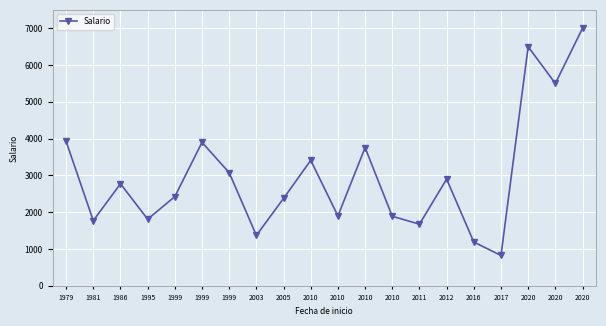

Which has a higher value, 2012 or 2010?

2012